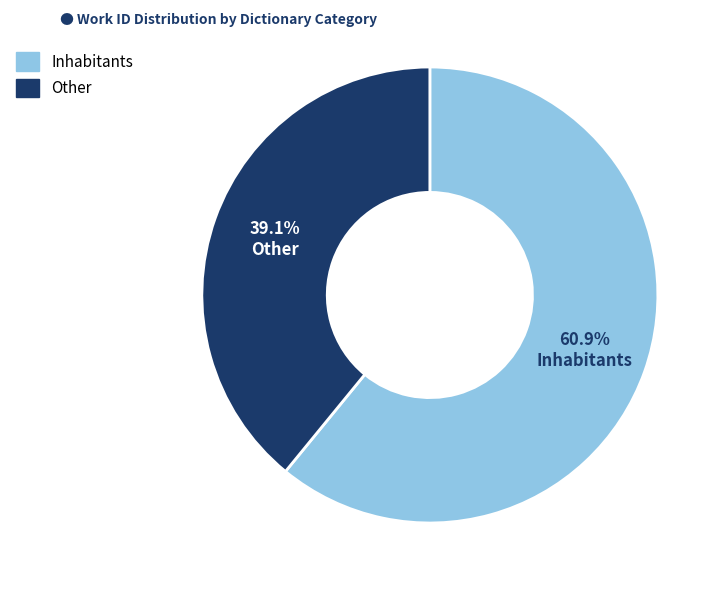

Approximately how many times larger is the value at Other compared to Inhabitants?

0.6